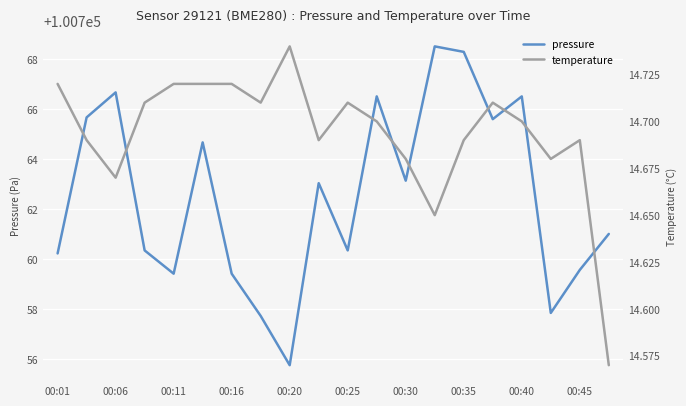

True or false: temperature and pressure intersect in this chart.

False